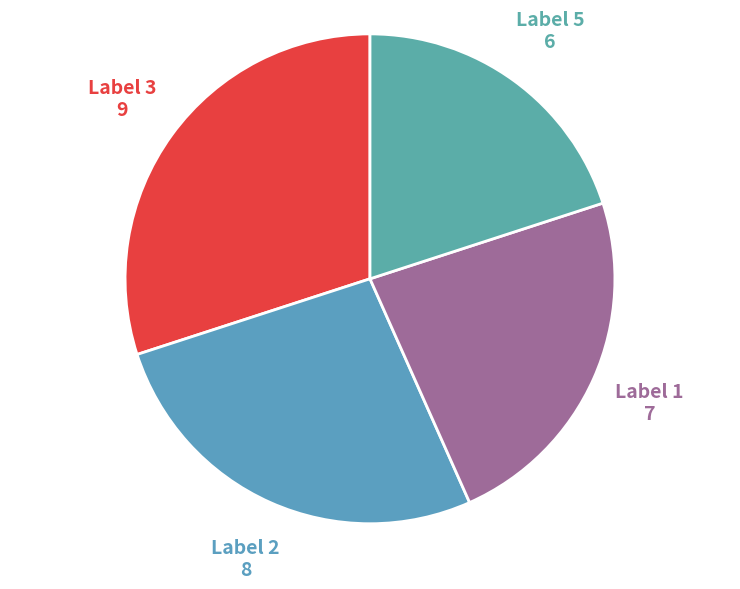

Between Label 1 and Label 5, which is larger?

Label 1